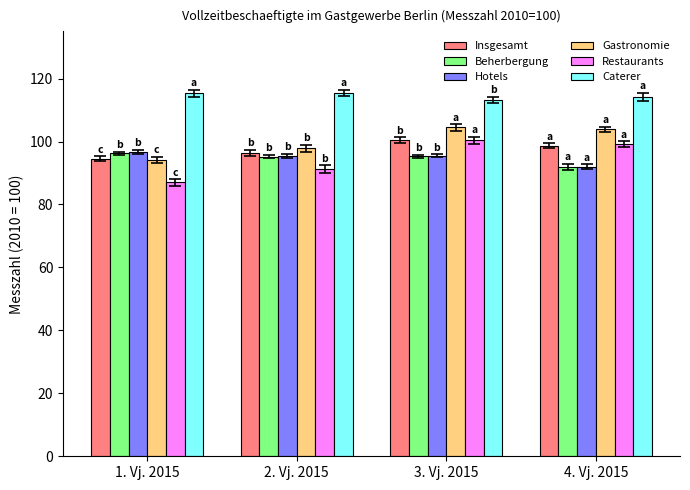

How many values in the Insgesamt series exceed 98?

2